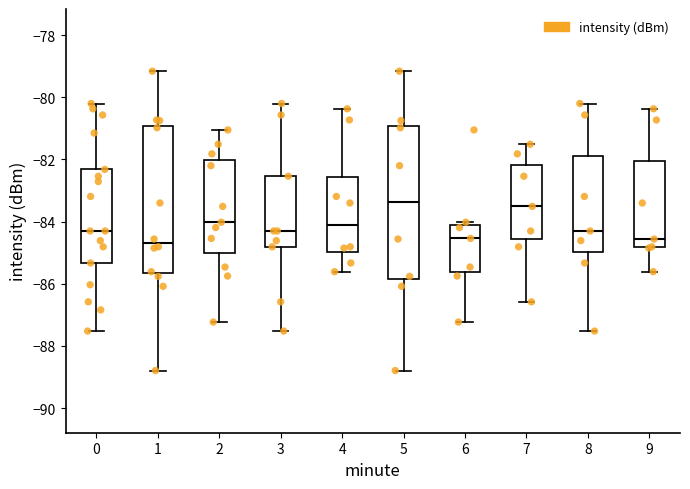

Reading left to right, read every box against the y-axis: the position of its median line, the range the box covers, and the ends of its whiskers. The values are not printed on the chart, so give them approximately, as read against the axis.

0: median -84.2, box -85.4 to -82.4, whiskers -87.6 to -80.2
1: median -84.6, box -85.6 to -81.0, whiskers -88.8 to -79.2
2: median -84.0, box -85.0 to -82.0, whiskers -87.2 to -81.0
3: median -84.2, box -84.8 to -82.6, whiskers -87.6 to -80.2
4: median -84.2, box -85.0 to -82.6, whiskers -85.6 to -80.4
5: median -83.4, box -85.8 to -81.0, whiskers -88.8 to -79.2
6: median -84.6, box -85.6 to -84.2, whiskers -87.2 to -84.0
7: median -83.6, box -84.6 to -82.2, whiskers -86.6 to -81.6
8: median -84.2, box -85.0 to -81.8, whiskers -87.6 to -80.2
9: median -84.6, box -84.8 to -82.0, whiskers -85.6 to -80.4